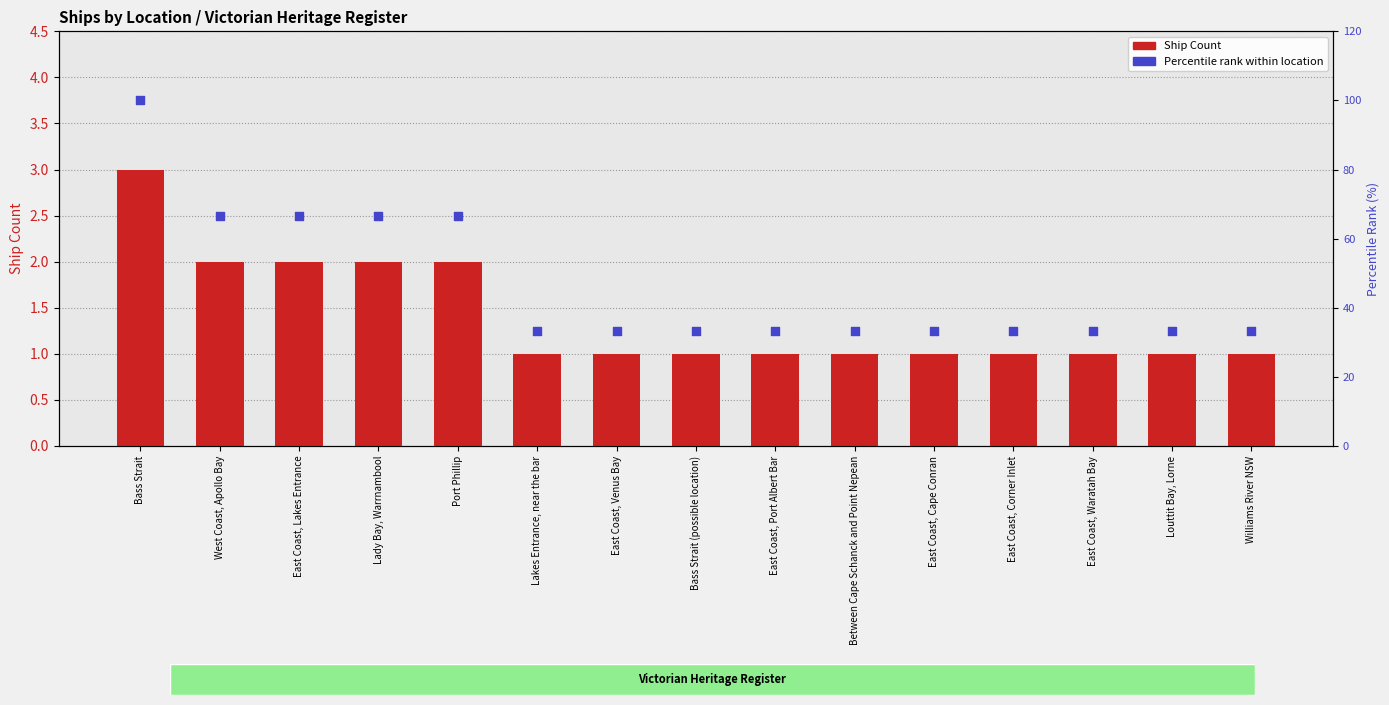

Is the value of Percentile rank at Williams River NSW greater than the value of Ship Count at East Coast, Lakes Entrance?

Yes